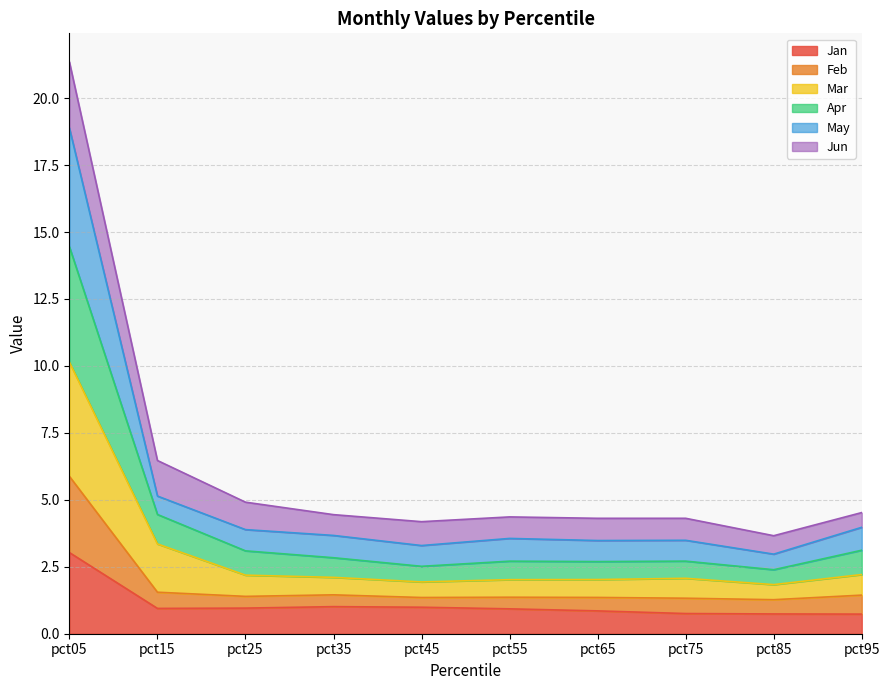

At which label does Mar reach its peak?

pct05